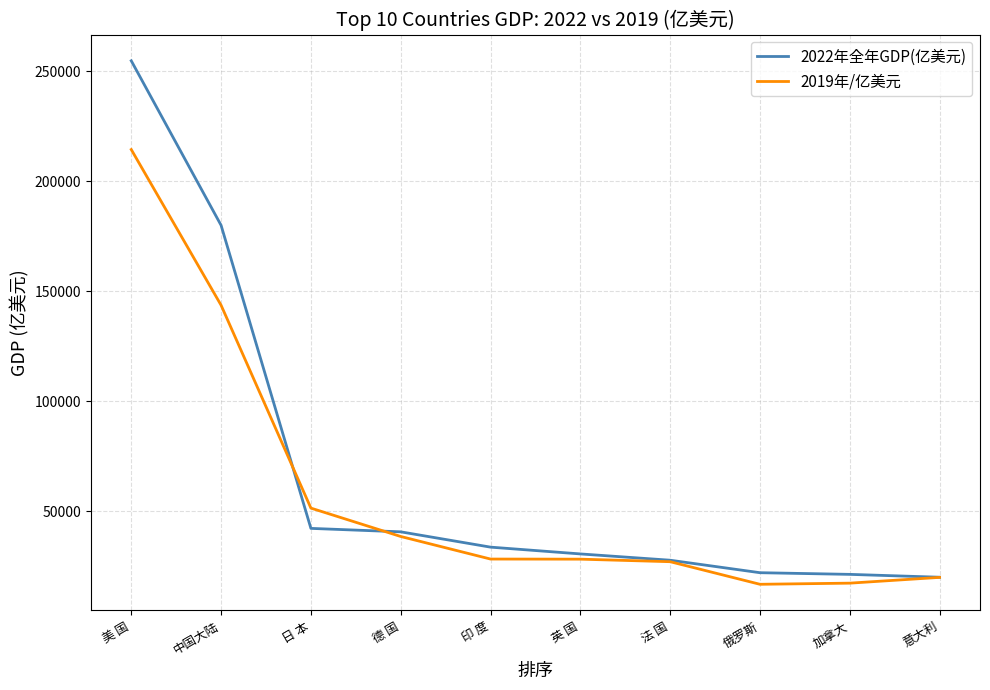

Which series has the largest total across all categories?

2022年全年GDP(亿美元)